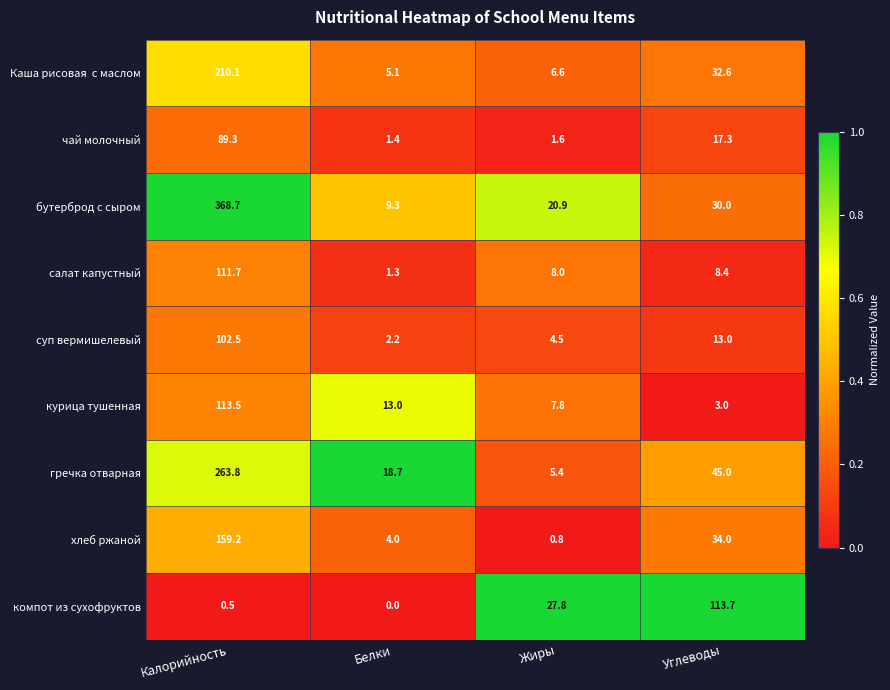

What is the sum of all компот из сухофруктов values?

142.0